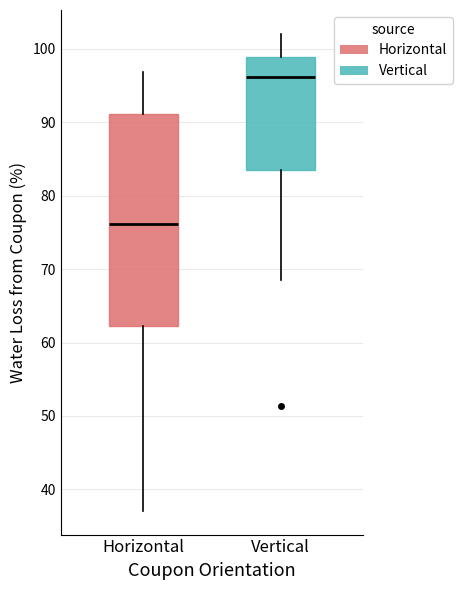

Which box has the lowest median line?

Horizontal